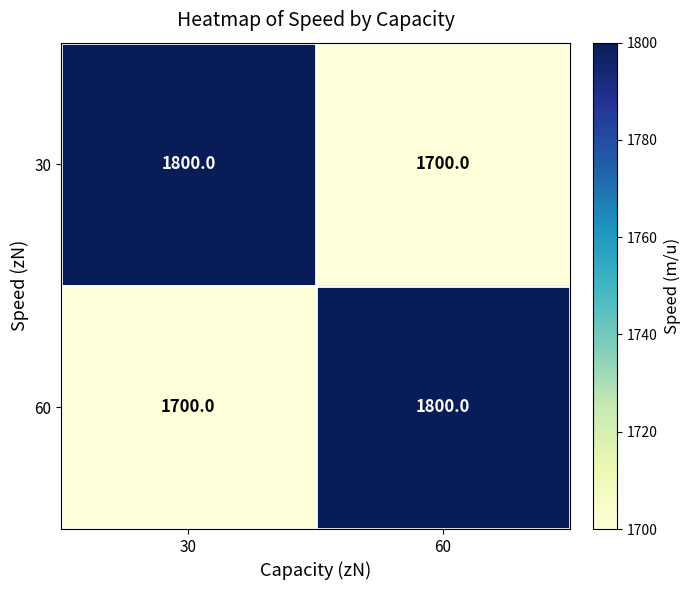

Read the 30 value at 60, to the nearest 10.

1700